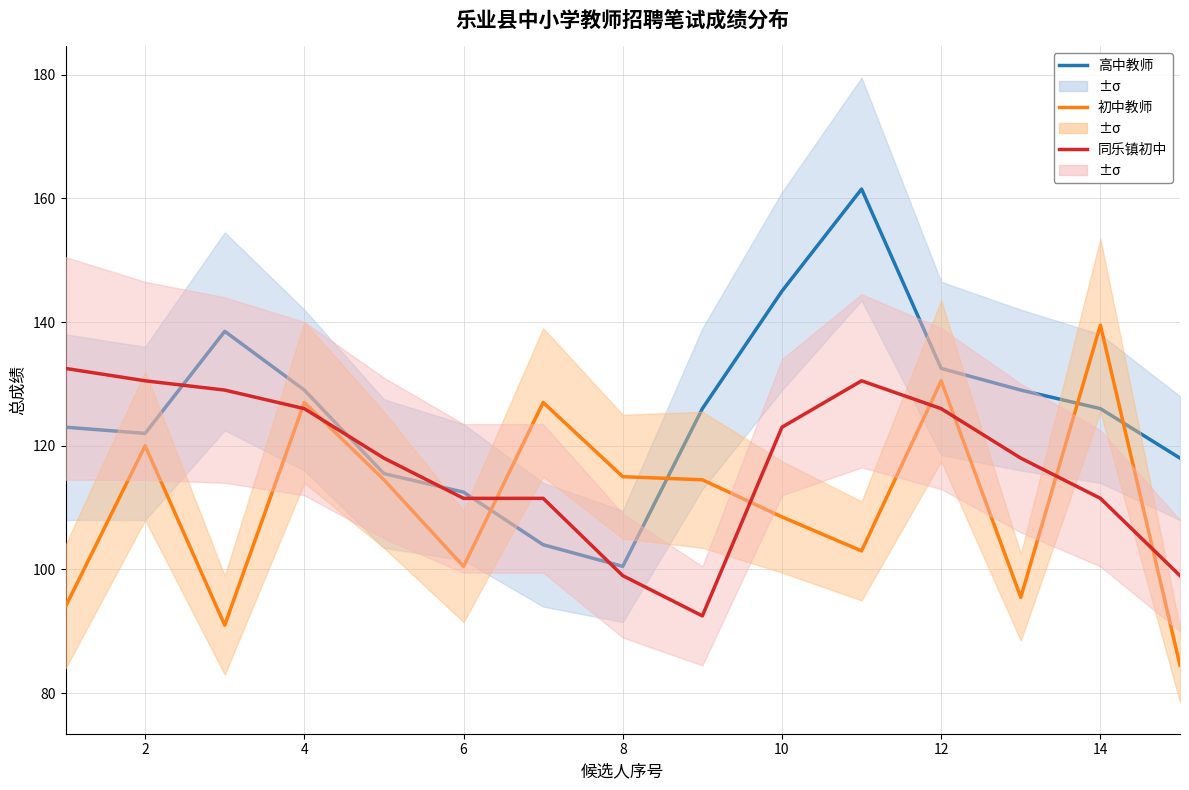

Does the chart display data point markers on the line(s)?

No